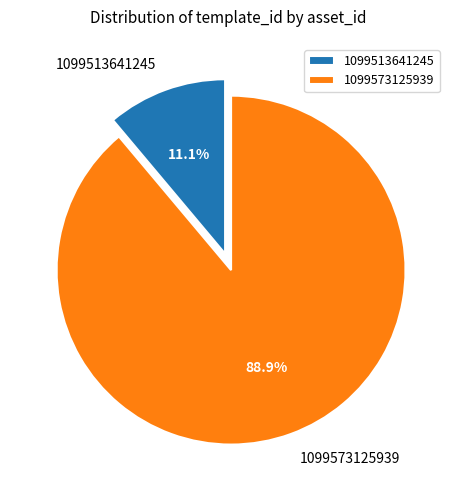

True or false: 1099573125939 accounts for 89% of the total.

True